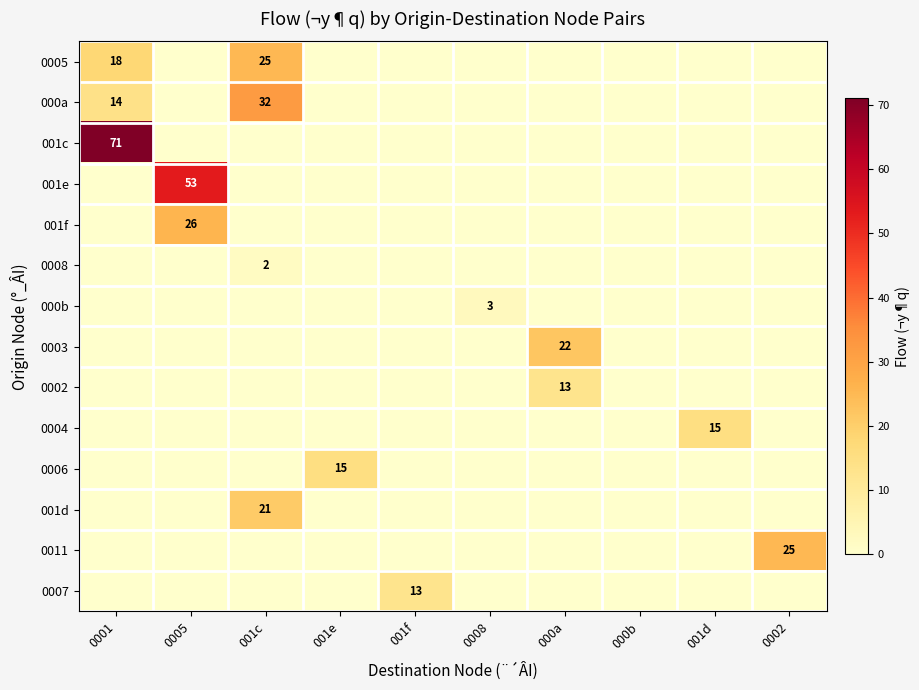

The 001e series shows 53 at 0005. True or false?

True